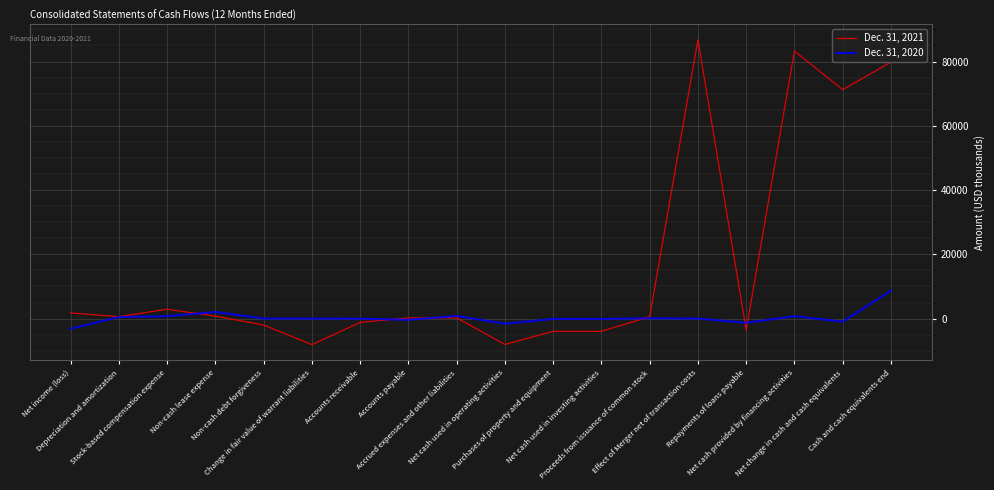

What is the greatest value displayed?

86792